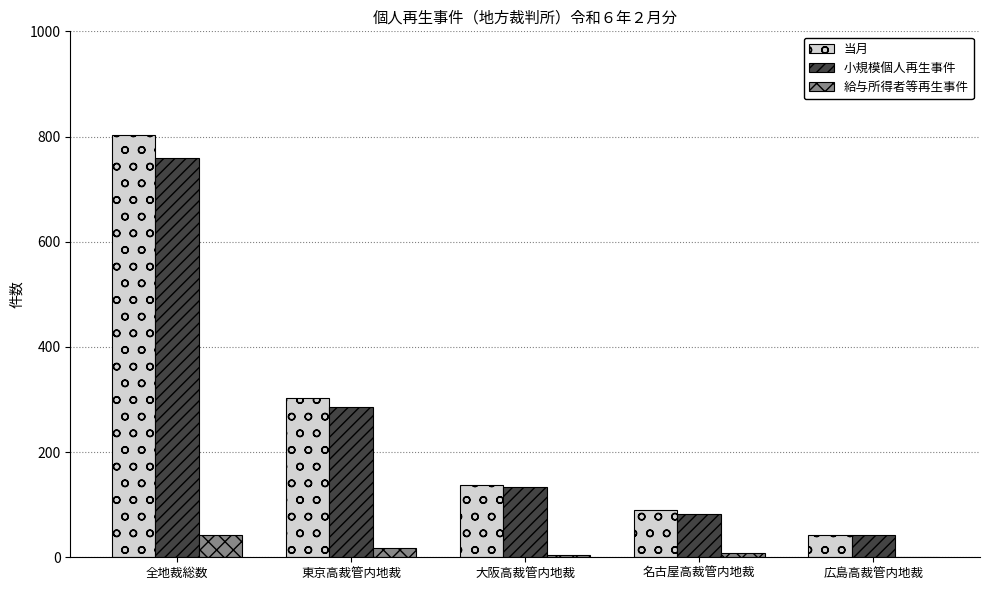

What are all the series names shown in the legend?

当月, 小規模個人再生事件, 給与所得者等再生事件